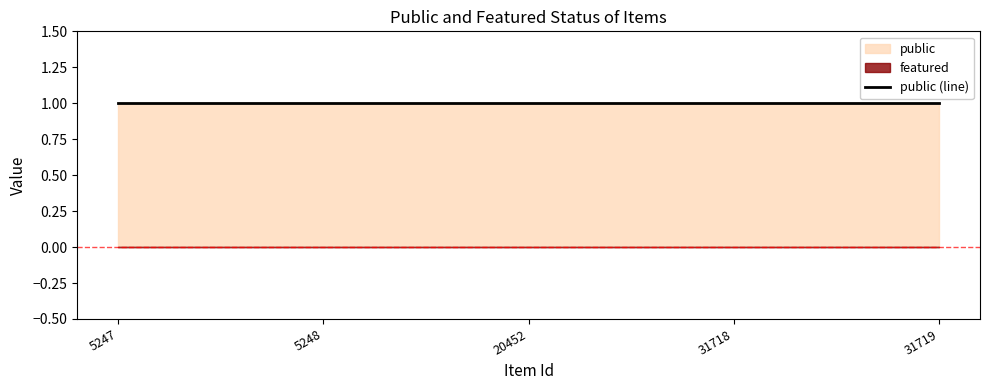

True or false: featured and public intersect in this chart.

False